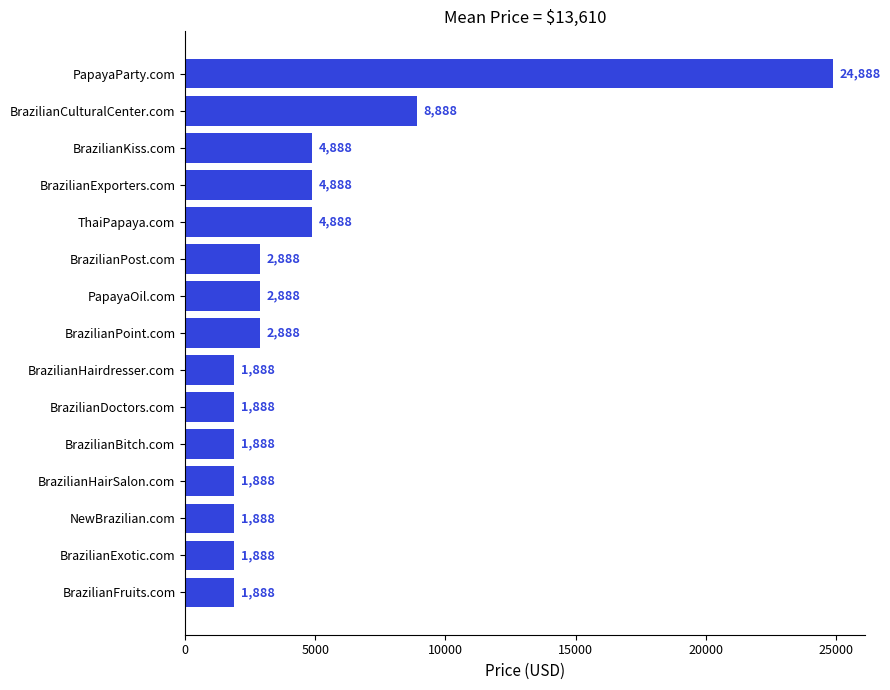

The chart shows a value of 3263 at BrazilianHairSalon.com. True or false?

False